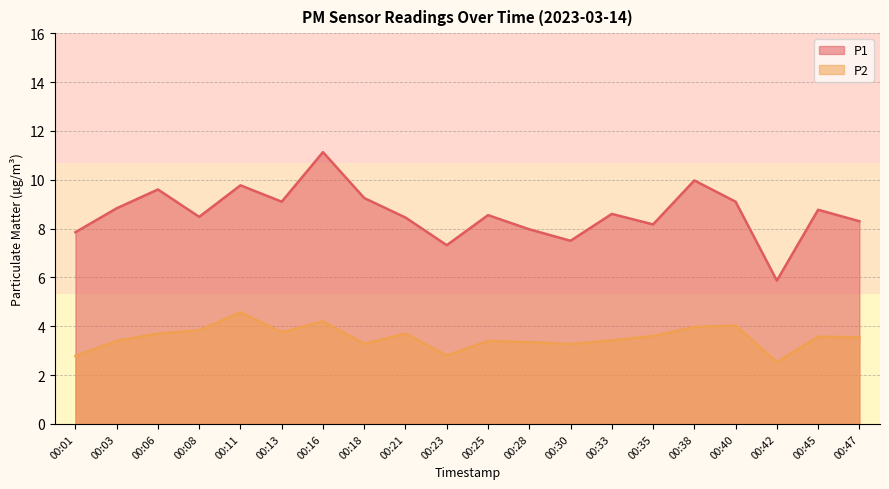

Read the P2 value at 00:11.

4.6